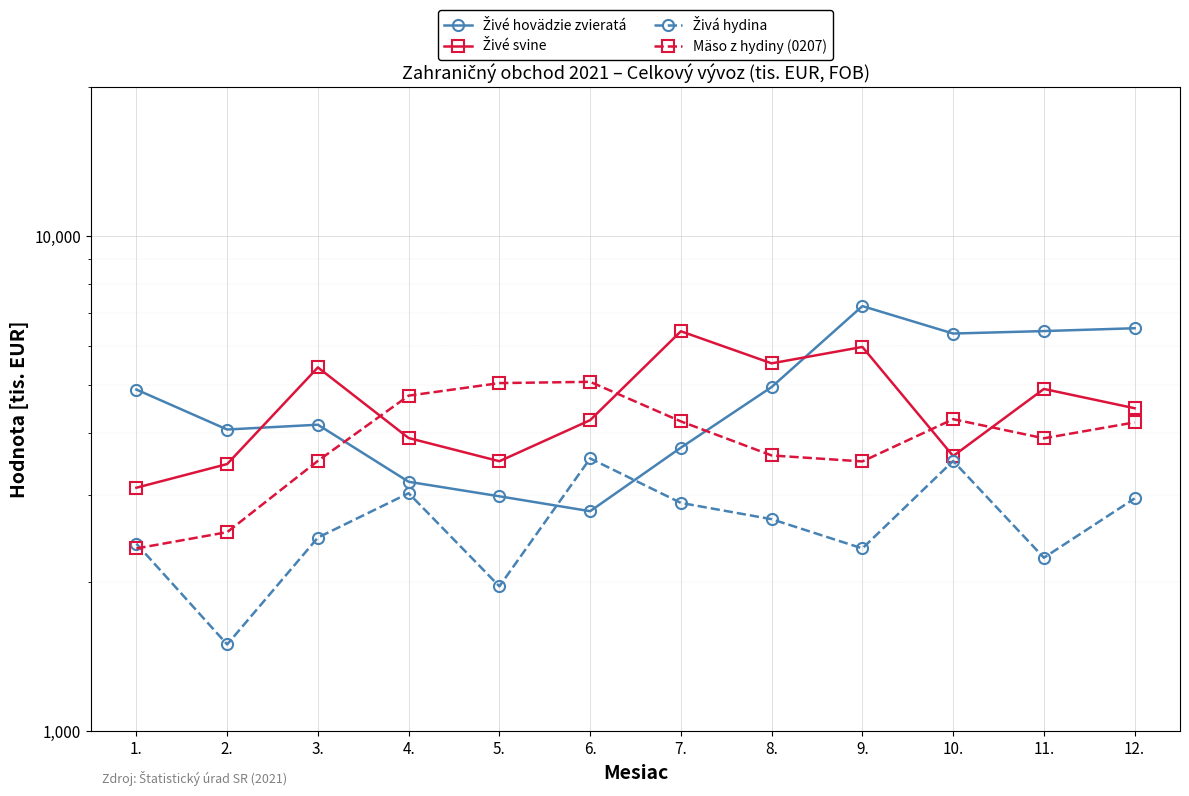

True or false: Živé svine and Živá hydina intersect in this chart.

False